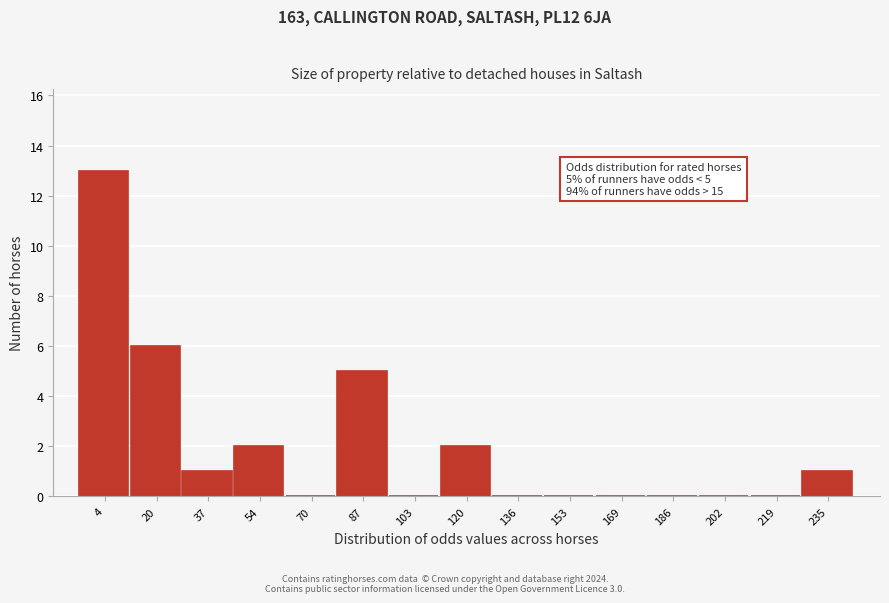

Reading right to left, what are all the values shown in this chart?

235=1	219=0	202=0	186=0	169=0	153=0	136=0	120=2	103=0	87=5	70=0	54=2	37=1	20=6	4=13